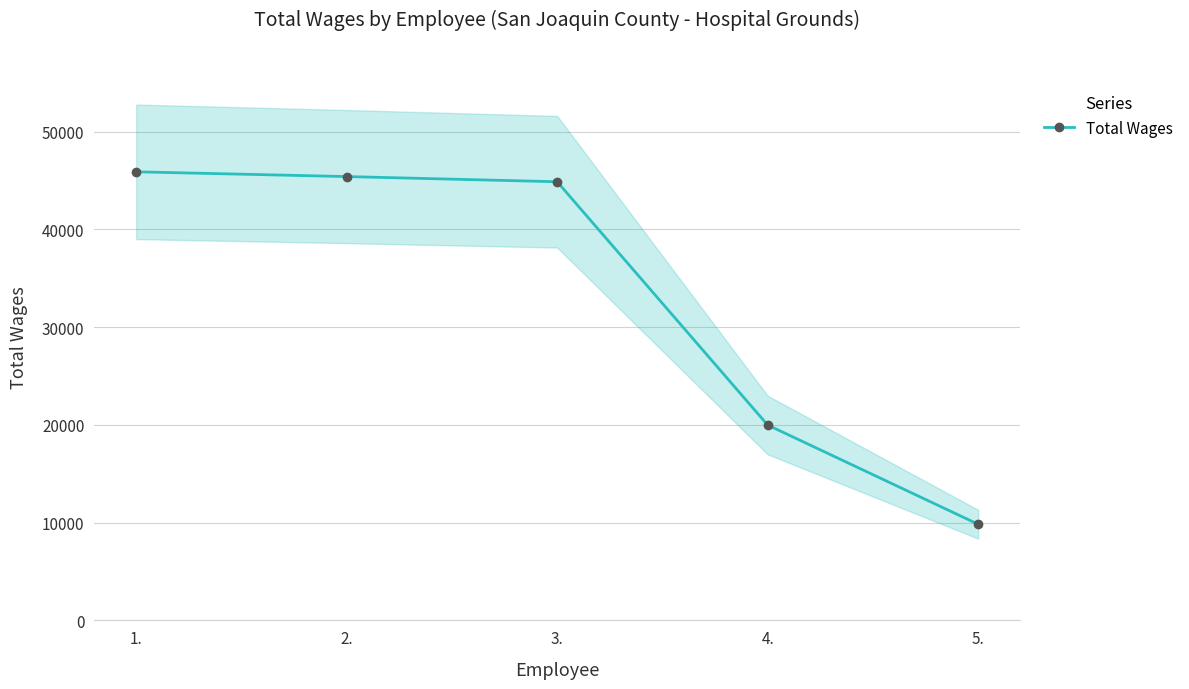

Does the chart have visible grid lines?

Yes